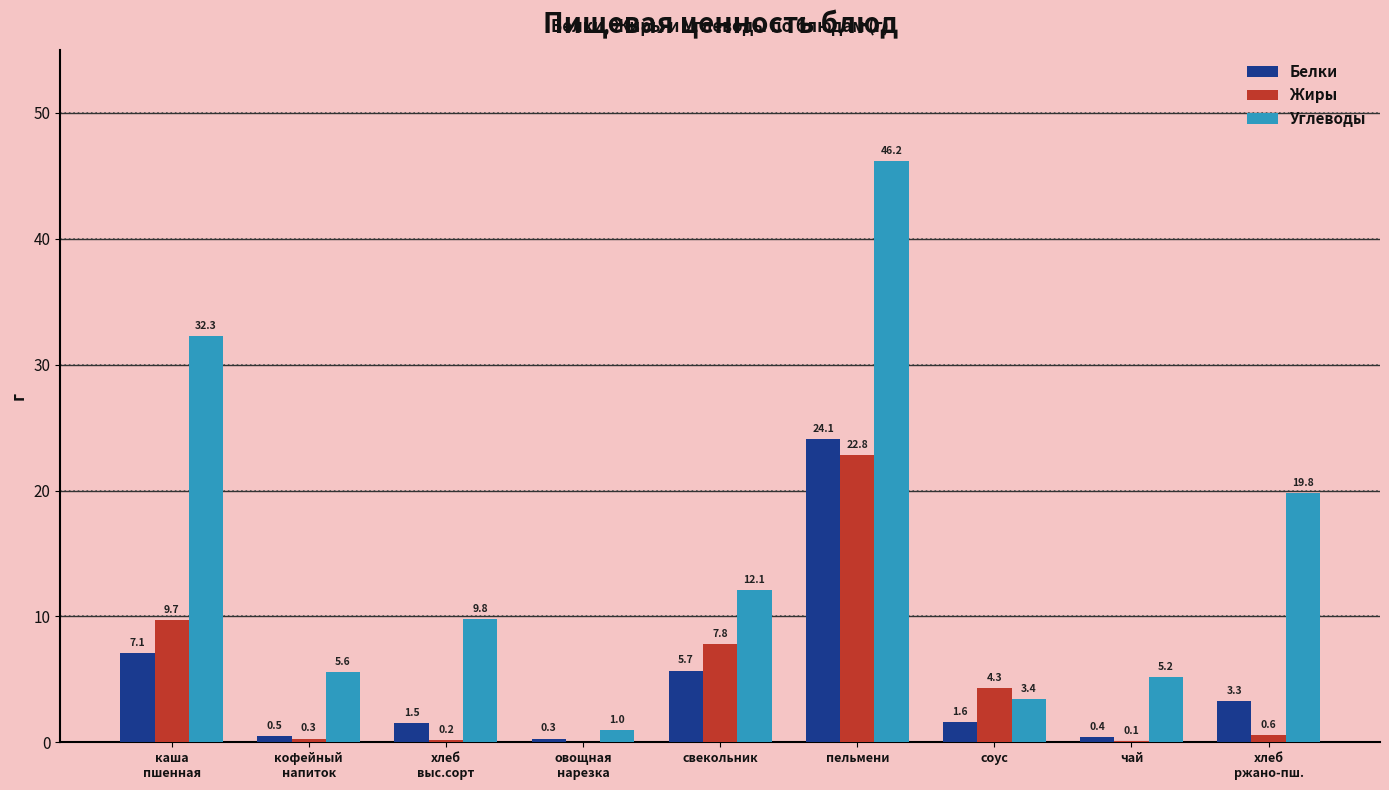

Which series changed the most between каша
пшенная and овощная
нарезка?

Углеводы